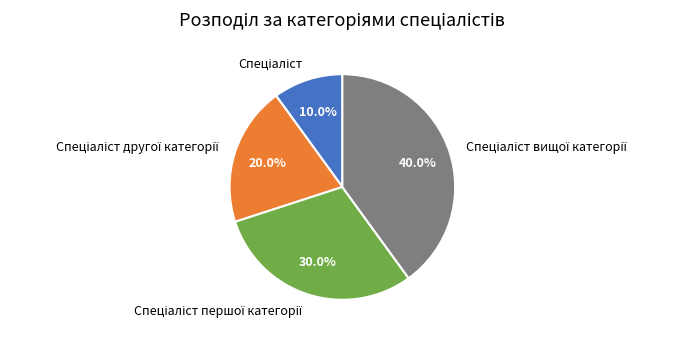

Is there any slice that represents more than half of the pie?

No